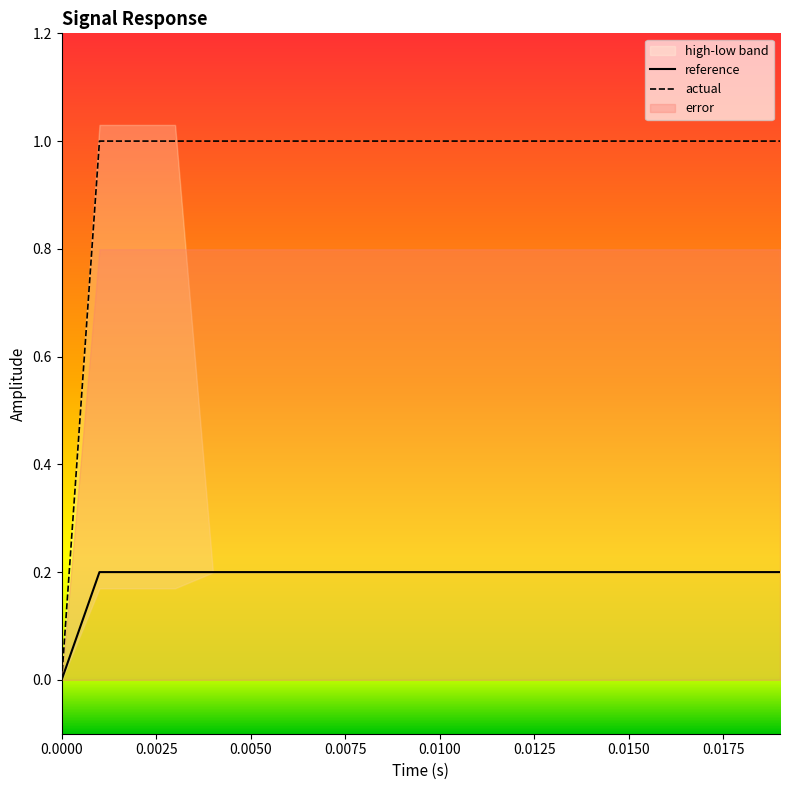

Rank the series by their maximum value, from lowest to highest.

time, low, reference, error, actual, high